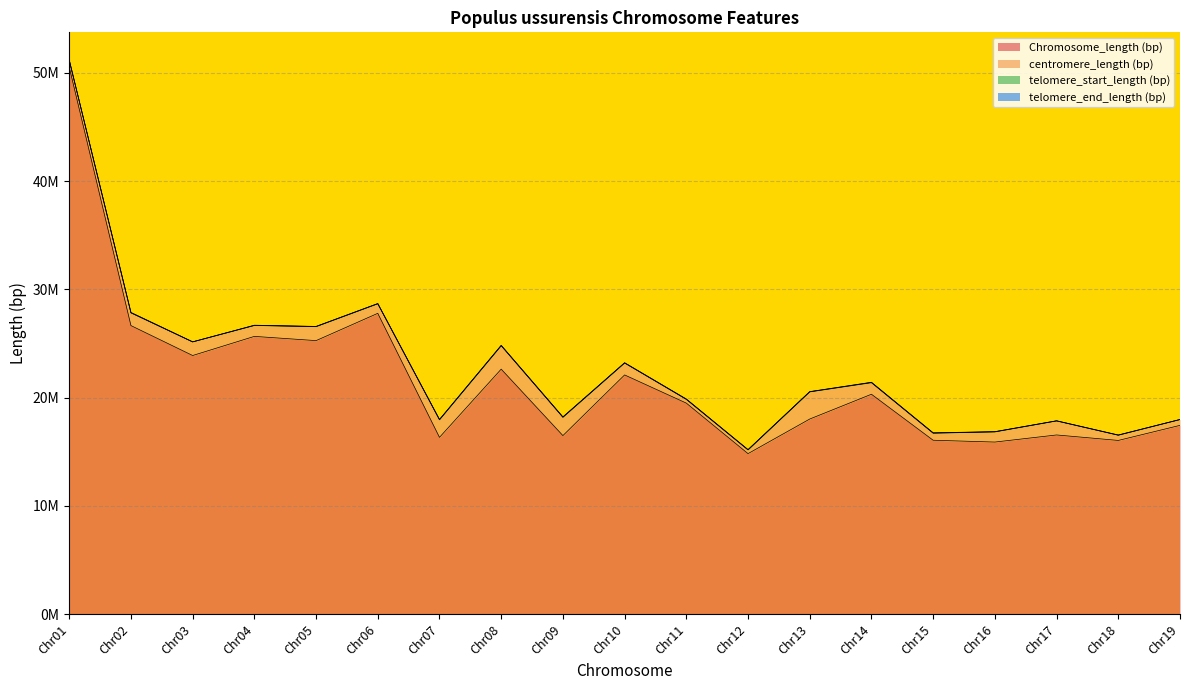

Which series changed the most between Chr09 and Chr19?

centromere_length (bp)